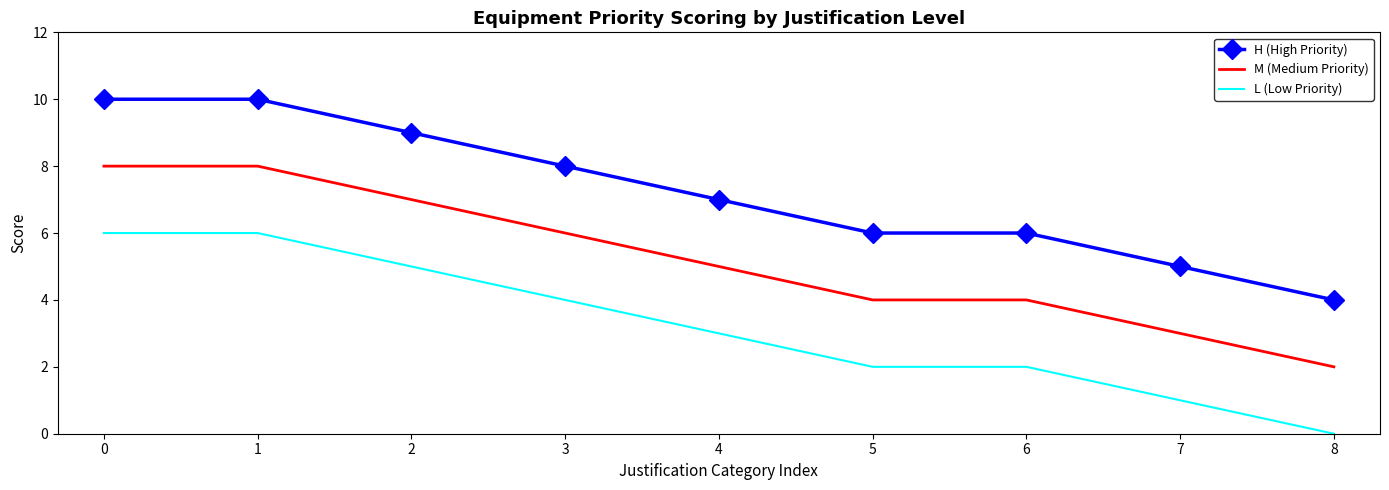

Count the number of data series in this chart.

3